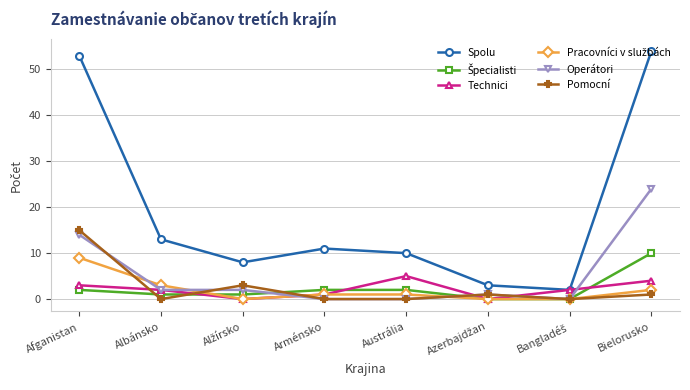

Which series has the widest spread of values?

Spolu